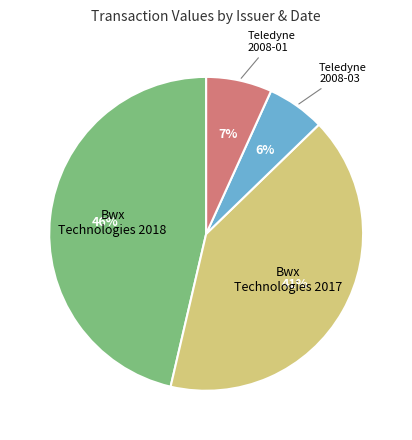

To the nearest percent, what is the difference between the largest and smallest slice percentages?

40%